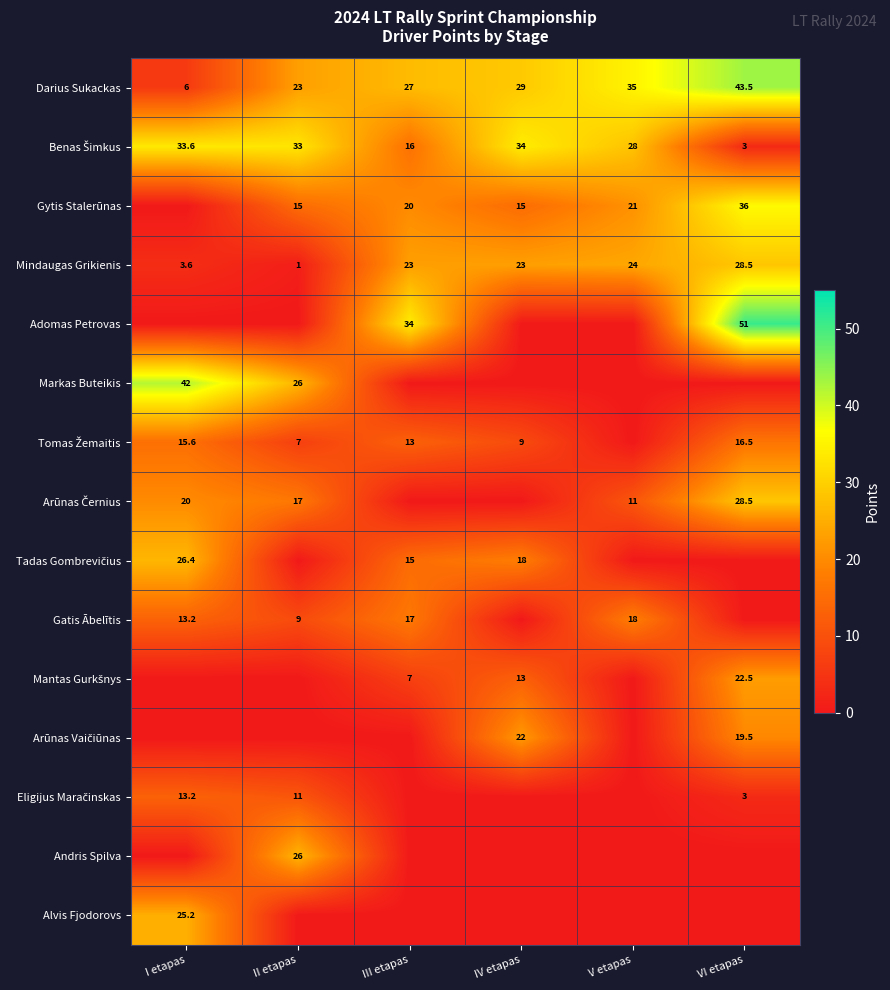

How many data points in Andris Spilva are above 0?

1